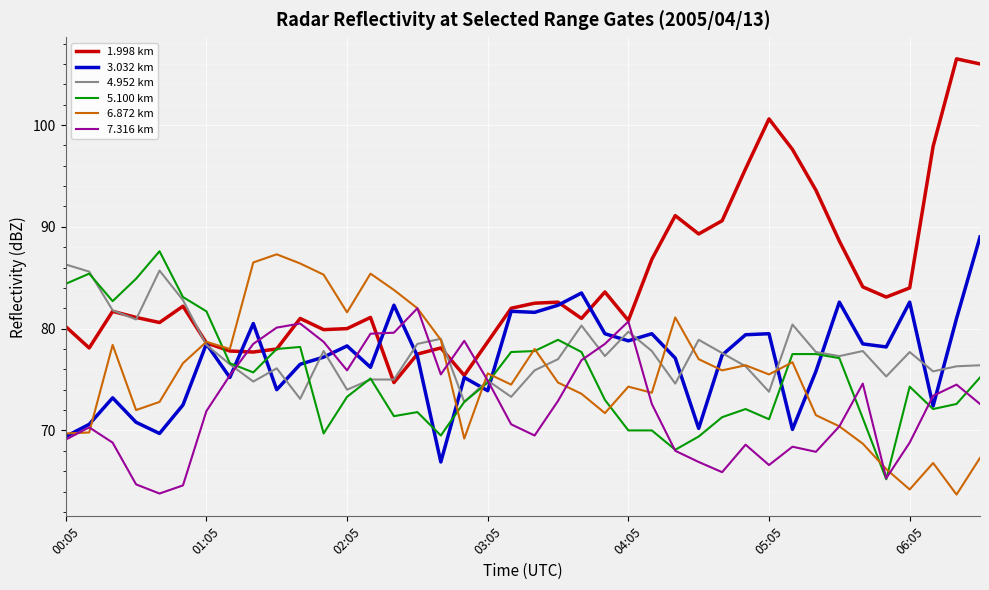

Which series has the widest spread of values?

1.998 km